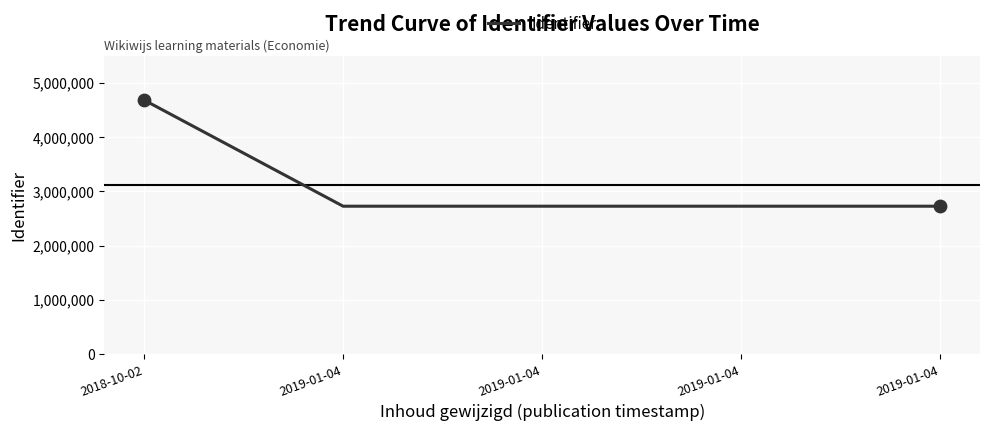

What is the change in value from 2018-10-02 to 2019-01-04?

-1956578